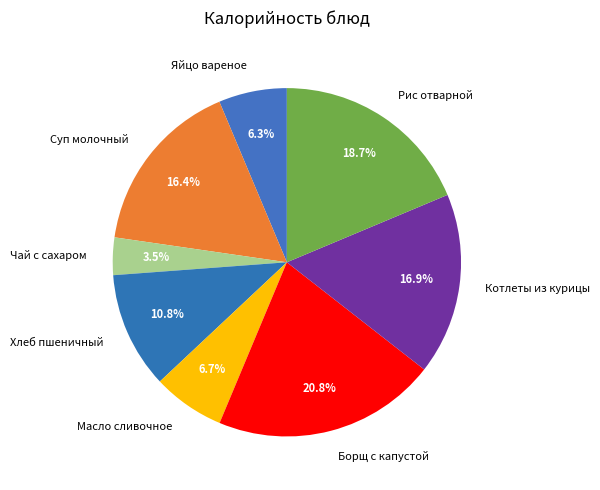

To the nearest percent, what is the average slice percentage?

12%